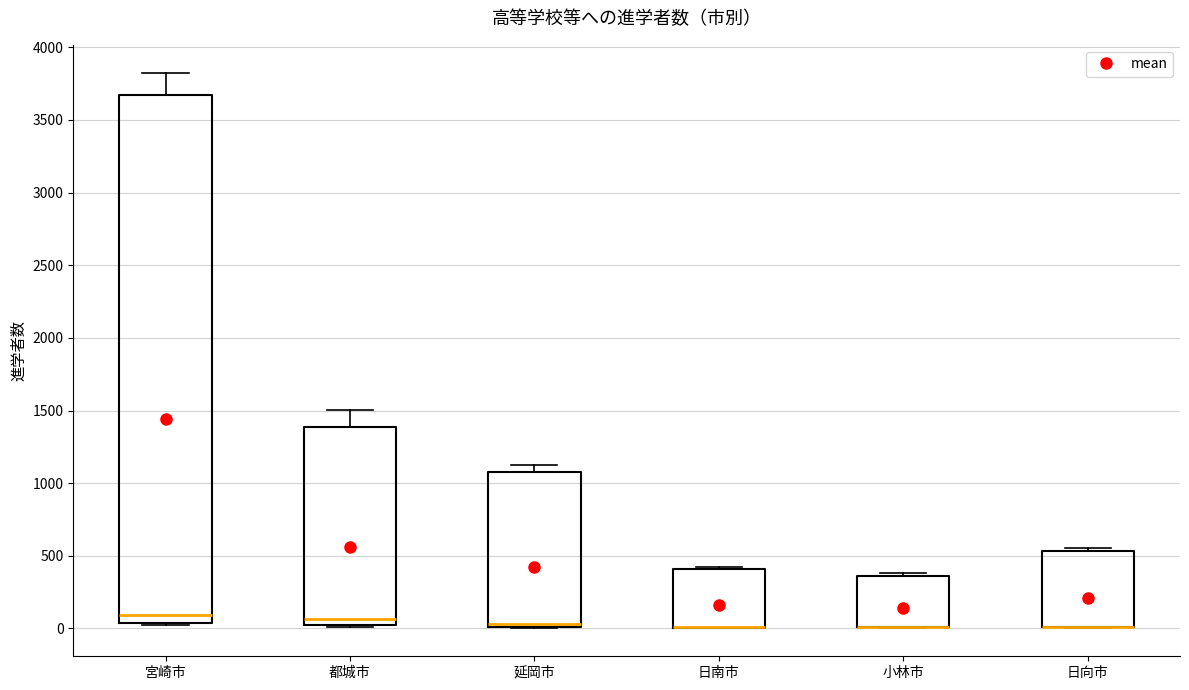

Reading left to right, read every box against the y-axis: the position of its median line, the range the box covers, and the ends of its whiskers. The values are not printed on the chart, so give them approximately, as read against the axis.

宮崎市: median 100, box 50 to 3650, whiskers 50 to 3850
都城市: median 50 (just above the box's lower edge), box 50 to 1400, whiskers 0 to 1500
延岡市: median 50 (drawn on the box's lower edge), box 0 to 1100, whiskers 0 to 1100 (just above the box's upper edge)
日南市: median 0 (drawn on the box's lower edge), box 0 to 400, whiskers 0 to 450
小林市: median 0 (drawn on the box's lower edge), box 0 to 350, whiskers 0 to 400
日向市: median 0 (drawn on the box's lower edge), box 0 to 550, whiskers 0 to 550 (just above the box's upper edge)